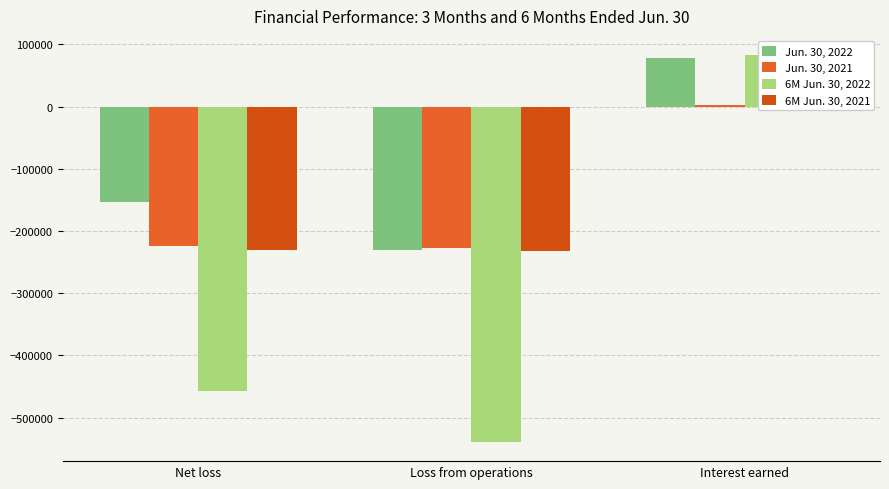

Reading left to right, transcribe all the data shown in this chart.

Jun. 30, 2022: Net loss=-153039	Loss from operations=-231206	Interest earned=78167
Jun. 30, 2021: Net loss=-224944	Loss from operations=-226693	Interest earned=1749
6M Jun. 30, 2022: Net loss=-456465	Loss from operations=-538886	Interest earned=82421
6M Jun. 30, 2021: Net loss=-229944	Loss from operations=-231693	Interest earned=1749